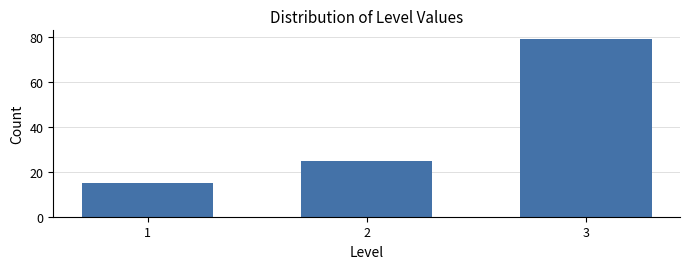

Reading left to right, extract all data points from this chart.

1=15	2=25	3=79